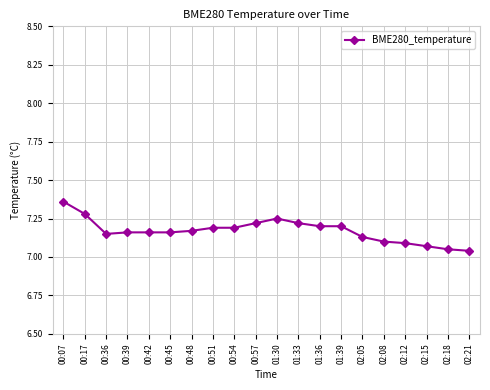

True or false: the data shows 7.2 at 00:51.

True